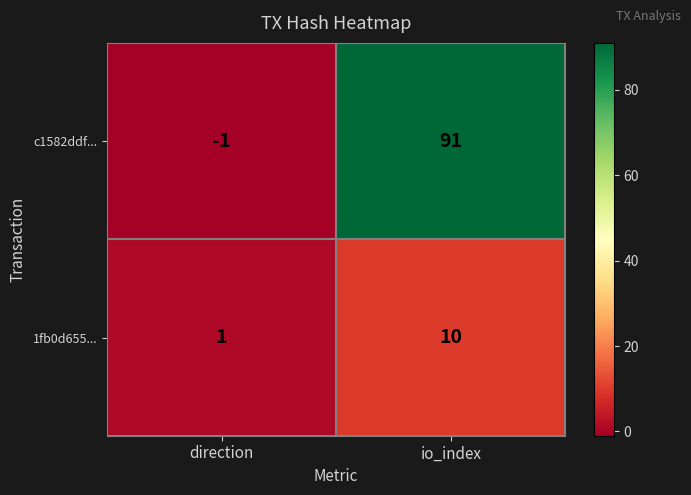

How many categories are shown in the chart?

2